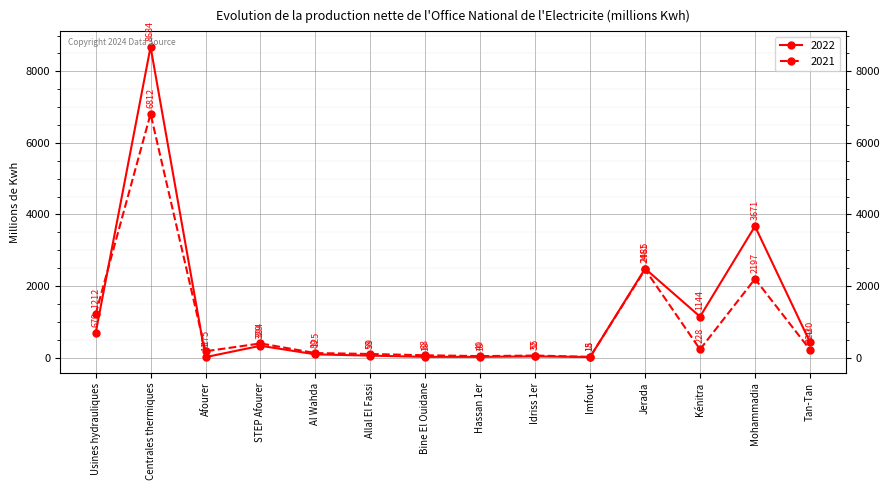

Where is the first local minimum for 2022?

Afourer